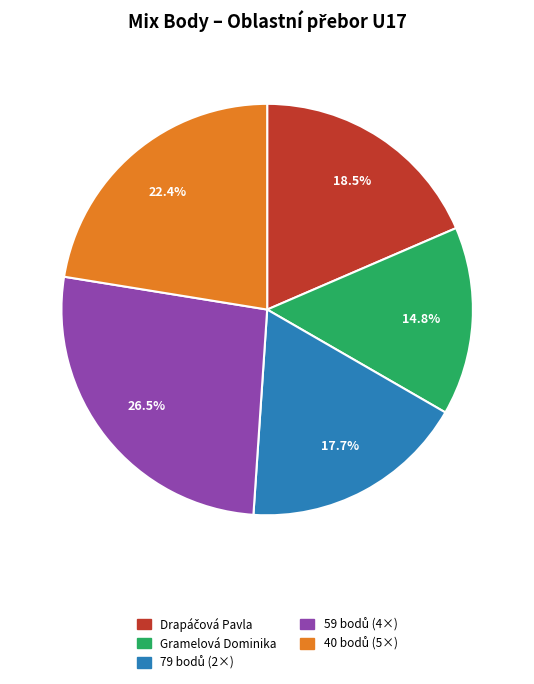

Does any single category account for the majority?

No